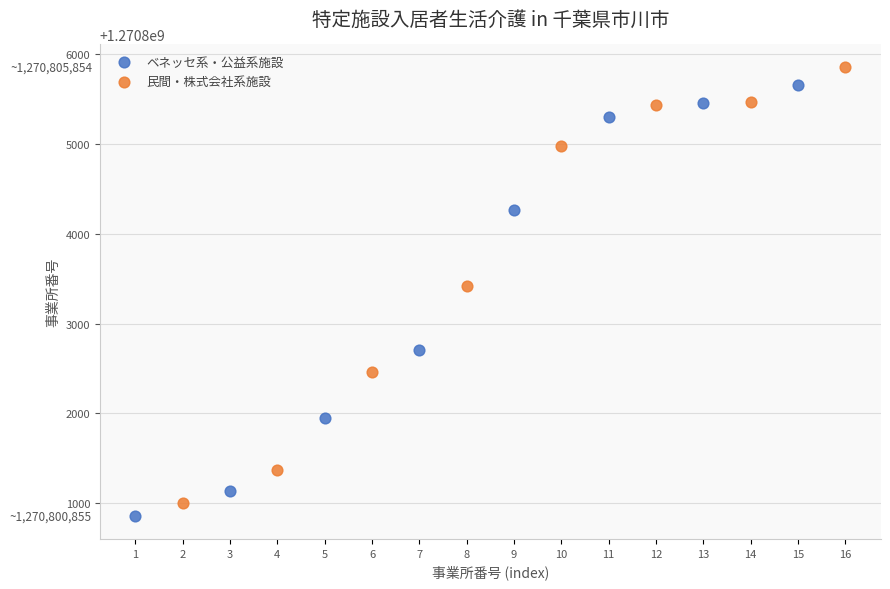

Which series has the largest Y range (max minus min)?

民間・株式会社系施設